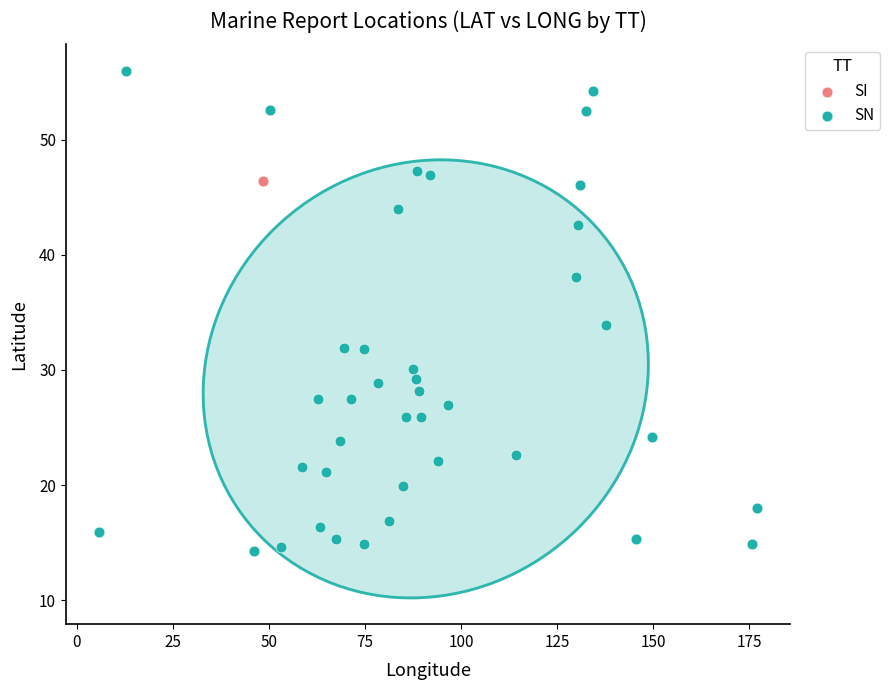

What are all the series names shown in the legend?

SI, SN